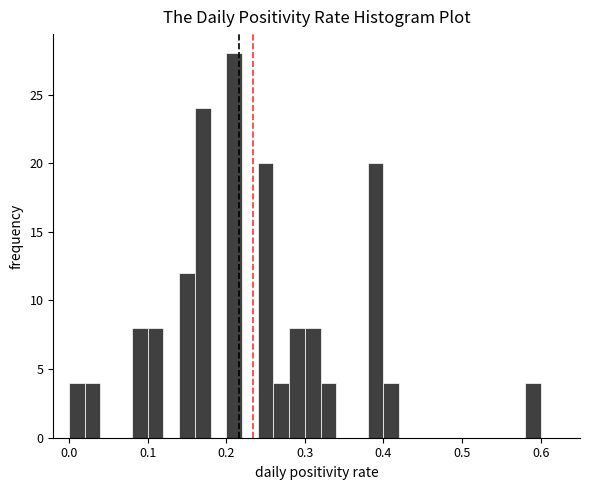

Around what value on the x-axis is the tallest bar? Give the approximate position of its centre, as read against the axis.

0.21